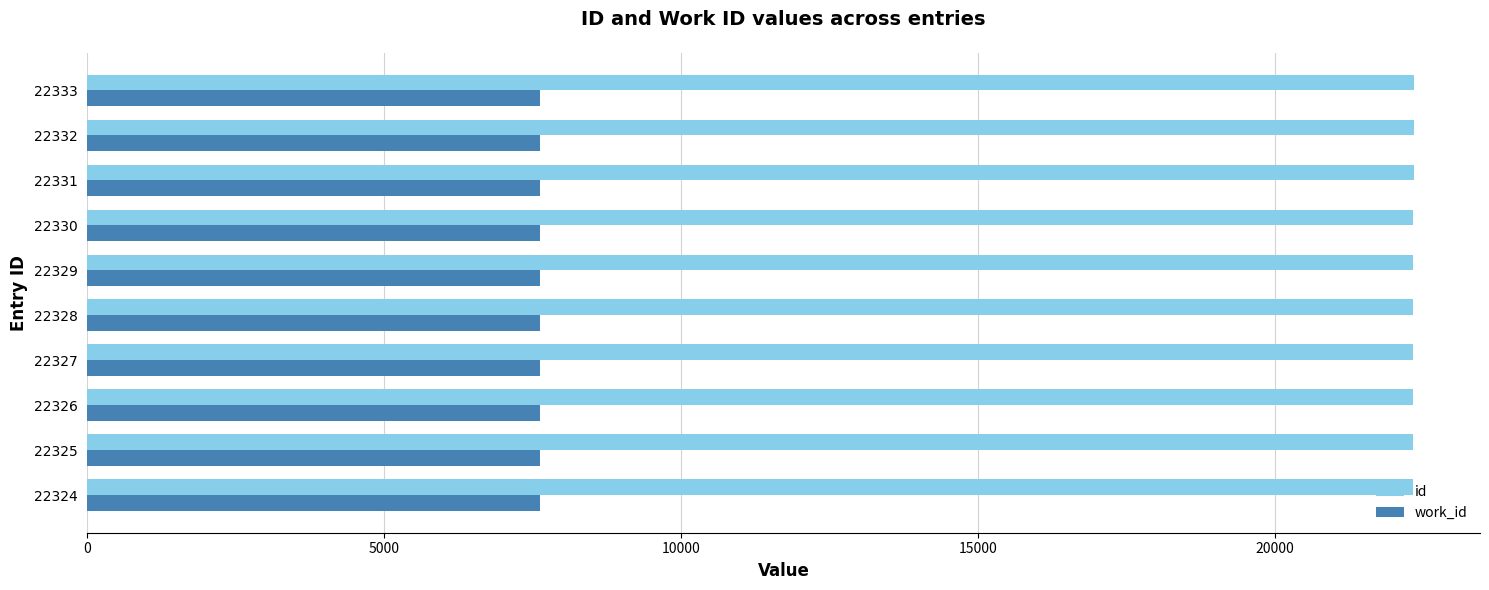

List the series in order of their overall mean, highest first.

id, work_id